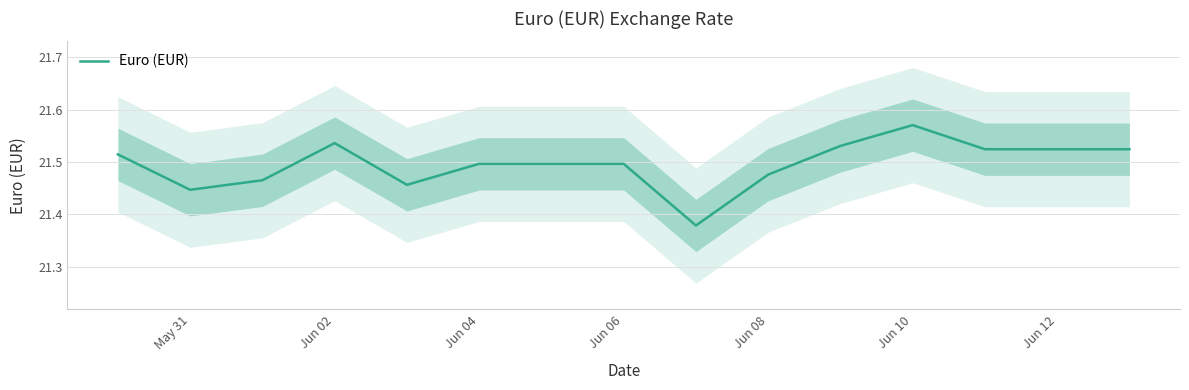

What is the value of the 11th point from the left?

21.5